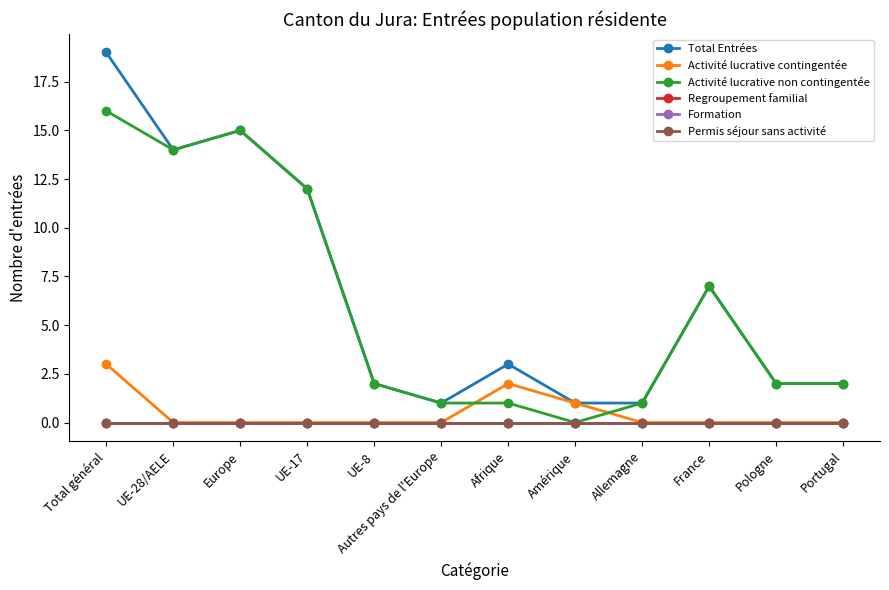

True or false: Total Entrées has a value of 14 at UE-28/AELE.

True